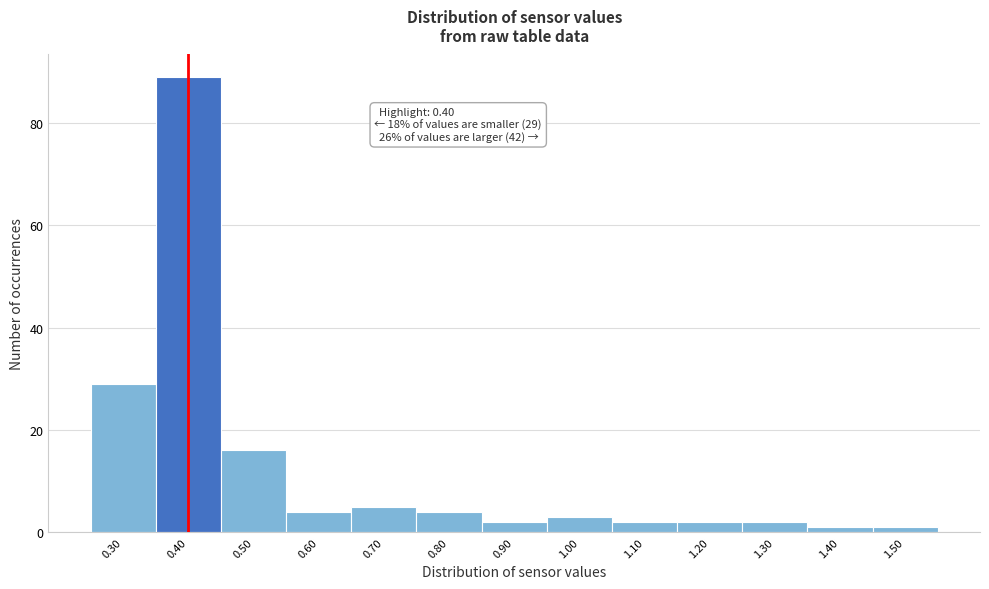

Which range on the x-axis has the tallest bar?

0.35 to 0.45